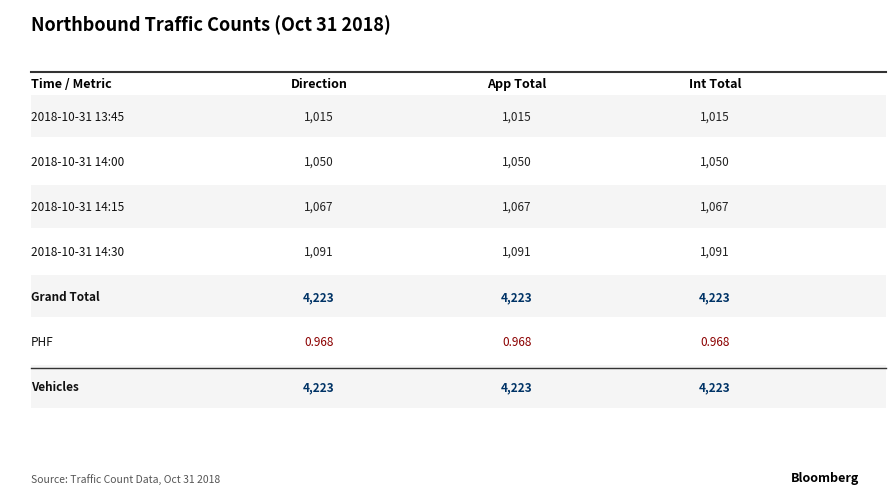

Reading left to right, extract all data points from this chart.

2018-10-31 13:45:00: 1015.0	1015.0	1015.0
2018-10-31 14:00:00: 1050.0	1050.0	1050.0
2018-10-31 14:15:00: 1067.0	1067.0	1067.0
2018-10-31 14:30:00: 1091.0	1091.0	1091.0
Grand Total: 4223.0	4223.0	4223.0
PHF: 1.0	1.0	1.0
Vehicles: 4223.0	4223.0	4223.0